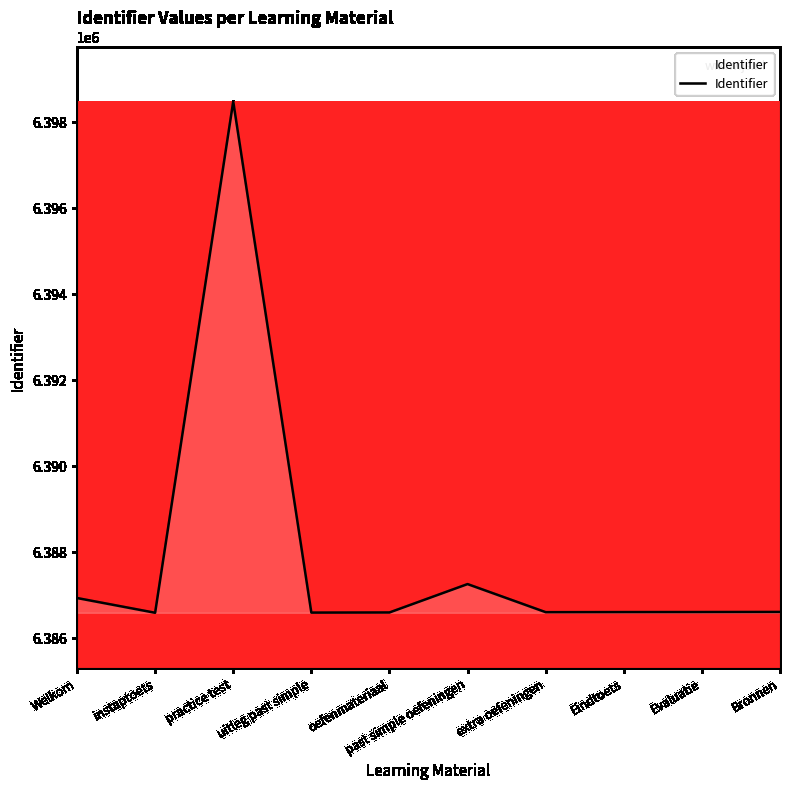

What is the difference between the maximum and minimum values?

11888